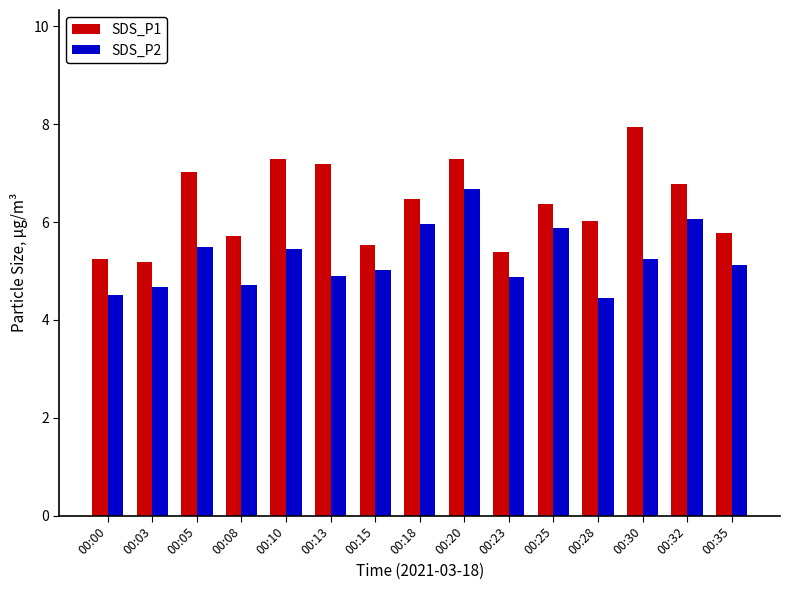

The value of SDS_P1 at 00:25 is 6.4. True or false?

True